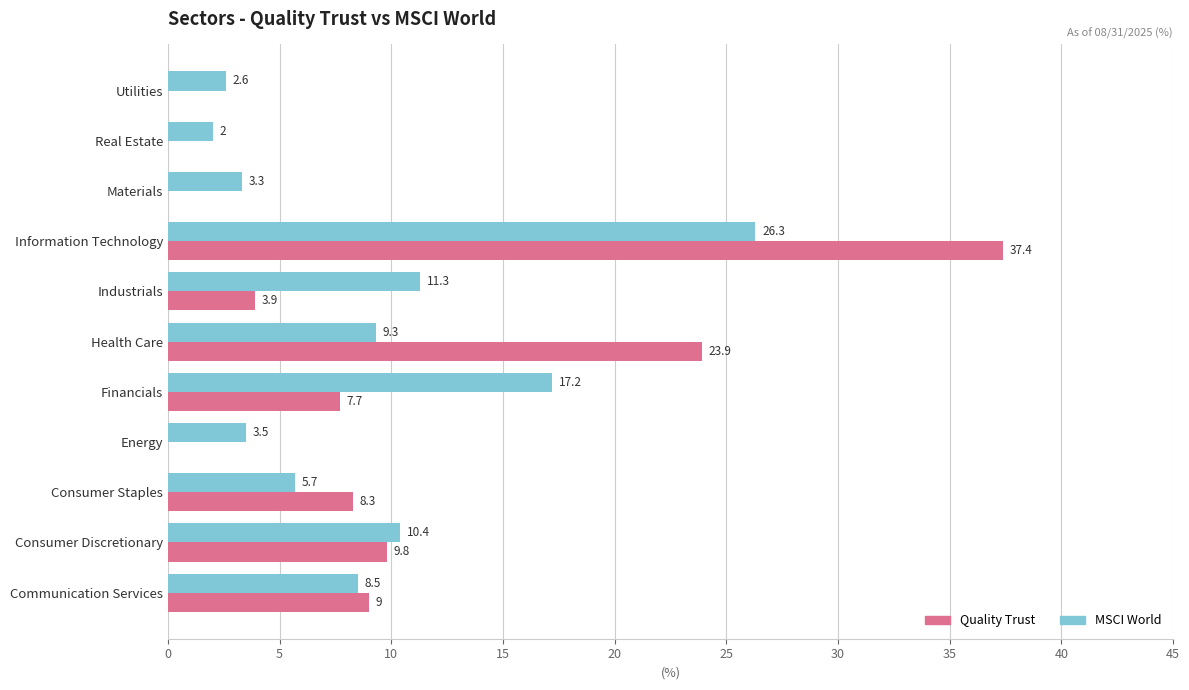

The MSCI World series shows 2.1 at Consumer Discretionary. True or false?

False